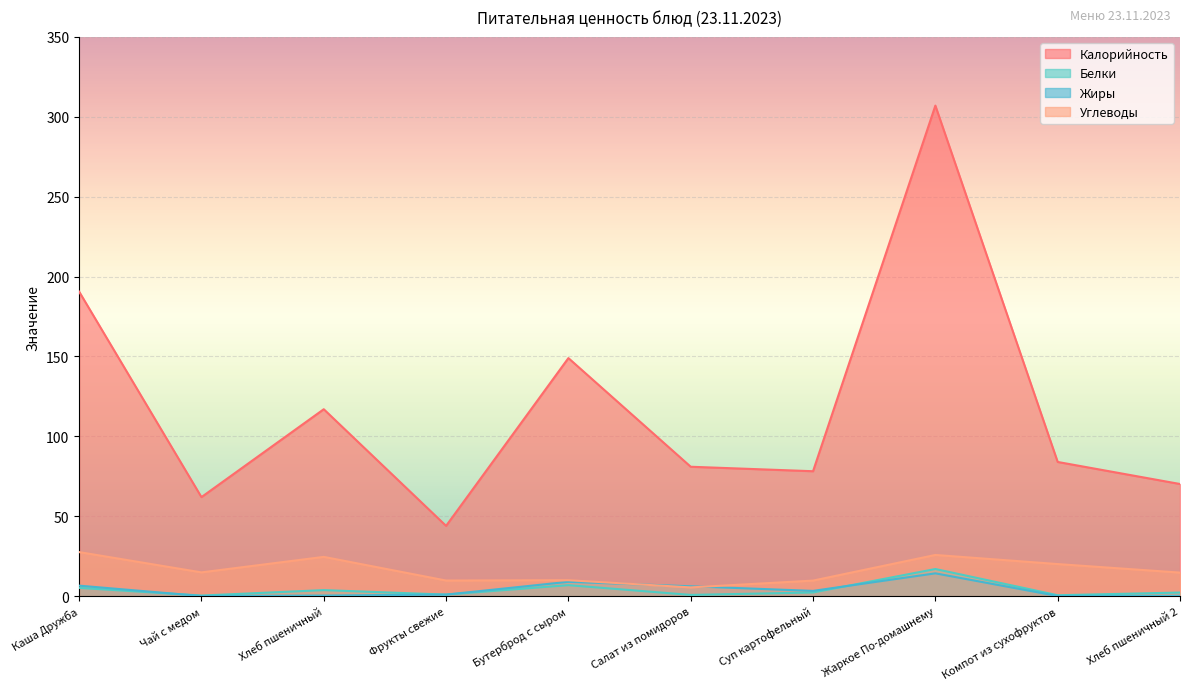

The value of Углеводы at Фрукты свежие is 9.8. True or false?

True